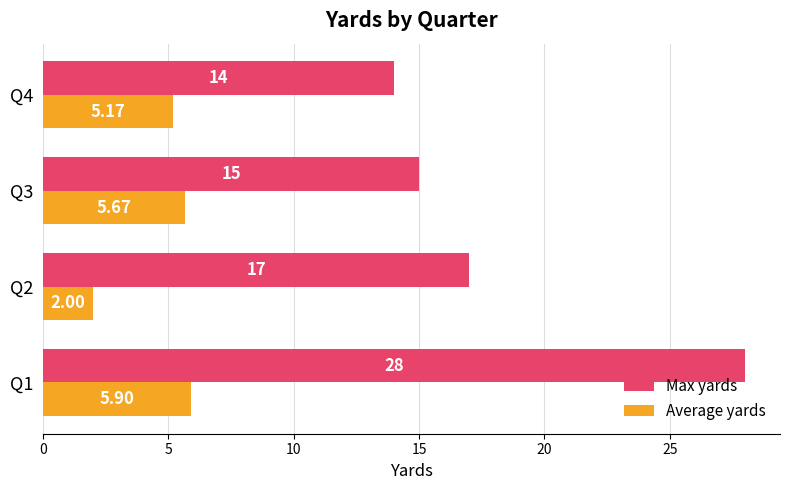

Where is Max yards nearest to the value 21?

Q2